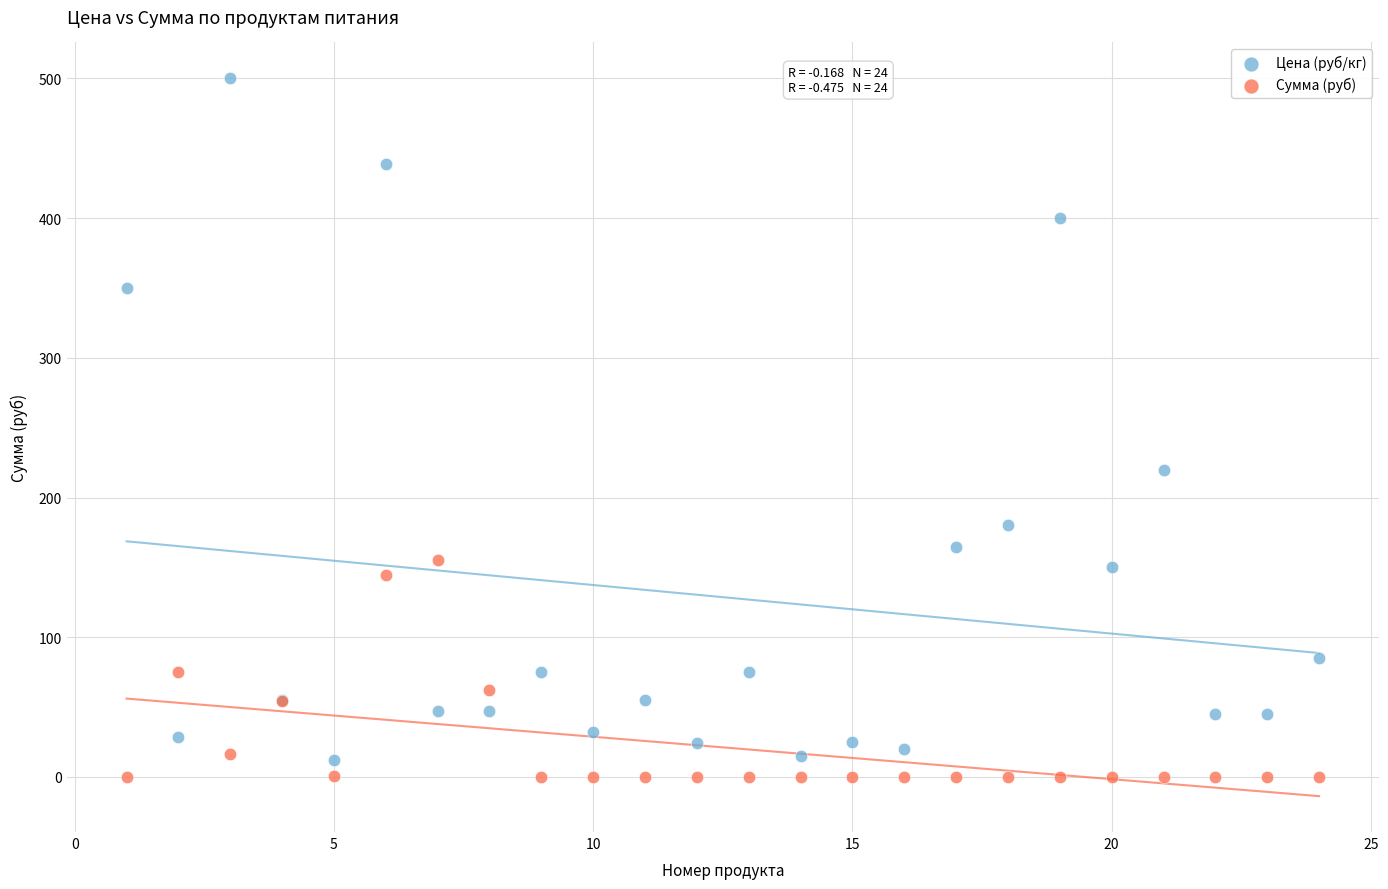

Which series reaches the maximum Y coordinate?

Цена (руб/кг)